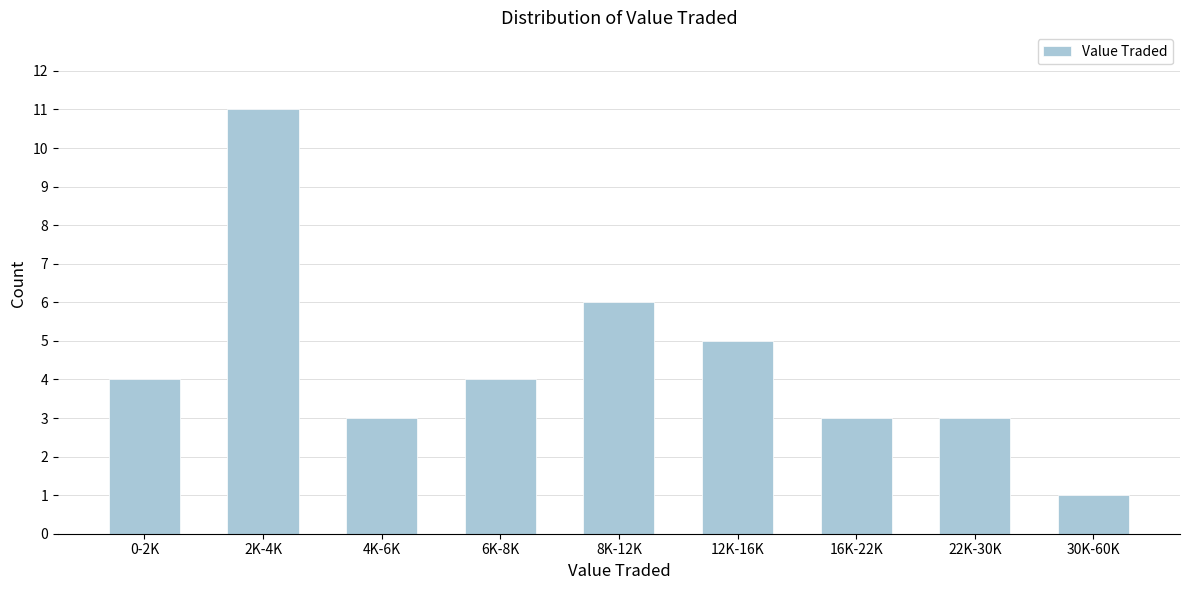

Reading left to right, transcribe all the data shown in this chart.

0-2K=4	2K-4K=11	4K-6K=3	6K-8K=4	8K-12K=6	12K-16K=5	16K-22K=3	22K-30K=3	30K-60K=1